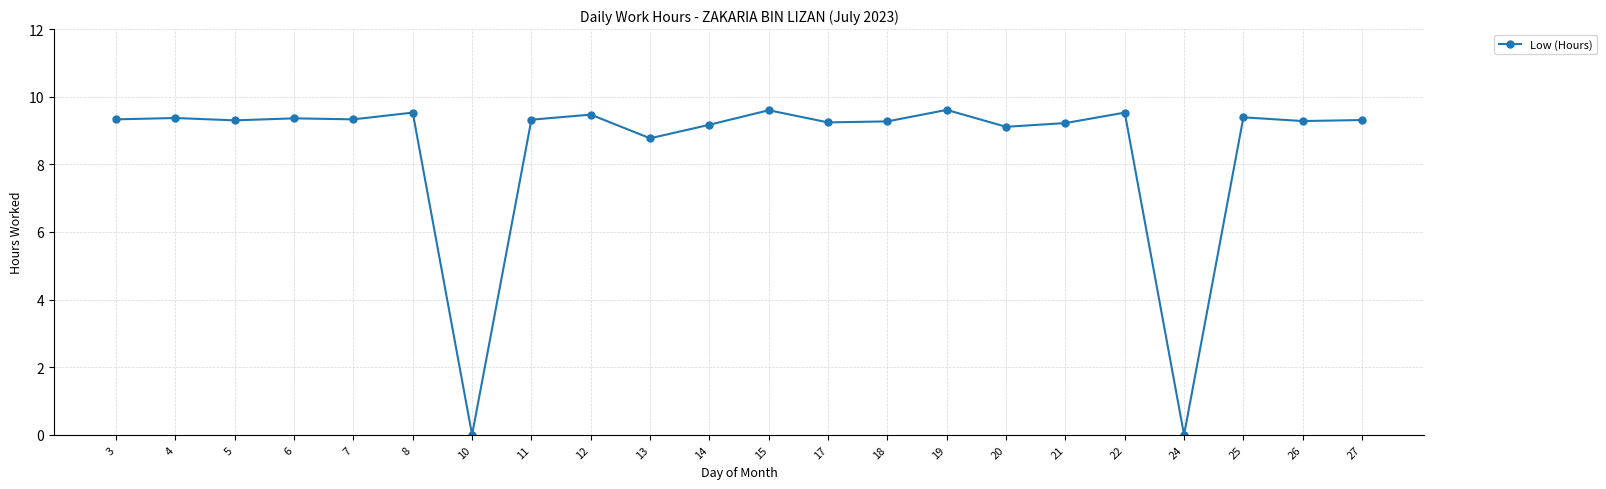

What is the difference between the maximum and second lowest values?

9.6